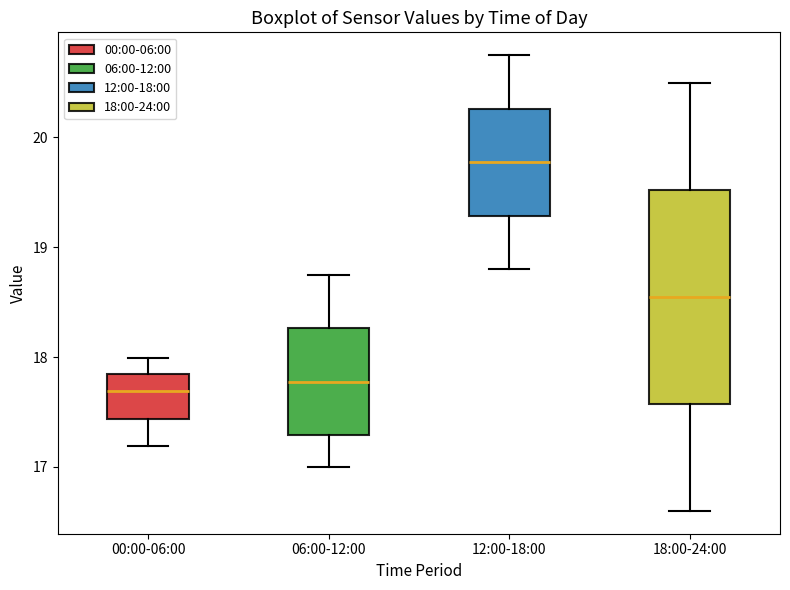

Reading left to right, read every box against the y-axis: the position of its median line, the range the box covers, and the ends of its whiskers. The values are not printed on the chart, so give them approximately, as read against the axis.

00:00-06:00: median 17.7, box 17.4 to 17.9, whiskers 17.2 to 18.0
06:00-12:00: median 17.8, box 17.3 to 18.3, whiskers 17.0 to 18.8
12:00-18:00: median 19.8, box 19.3 to 20.3, whiskers 18.8 to 20.8
18:00-24:00: median 18.6, box 17.6 to 19.5, whiskers 16.6 to 20.5